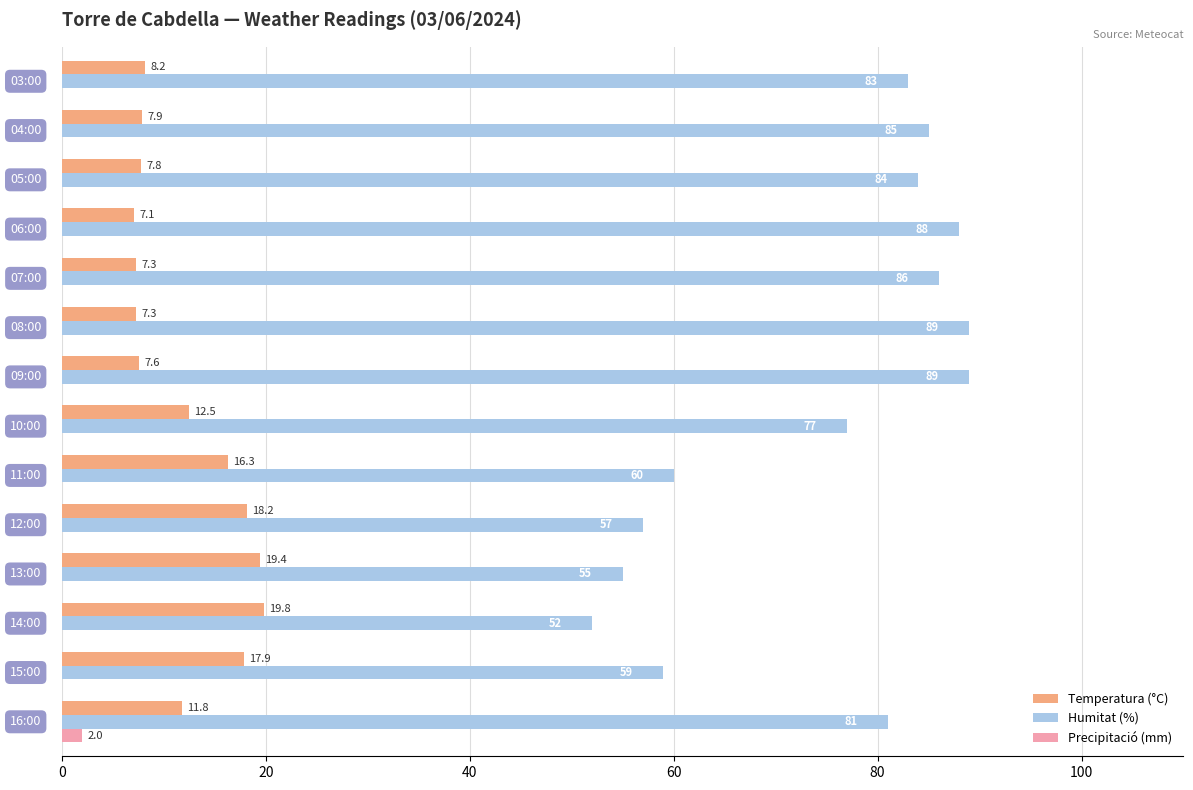

What are all the series names shown in the legend?

Temperatura (°C), Humitat (%), Precipitació (mm)